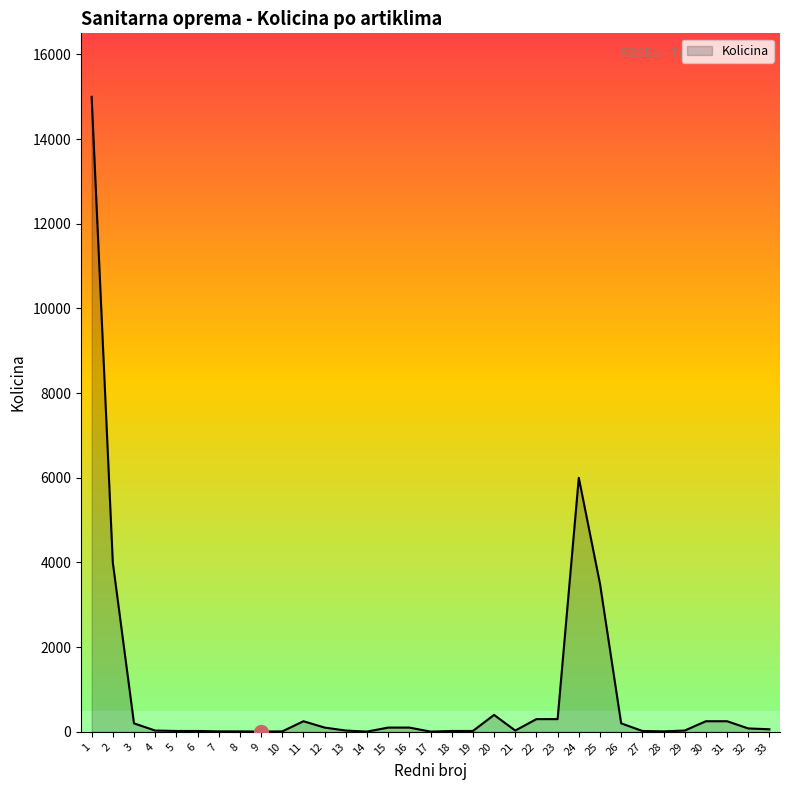

What is the maximum value shown in the chart?

15000